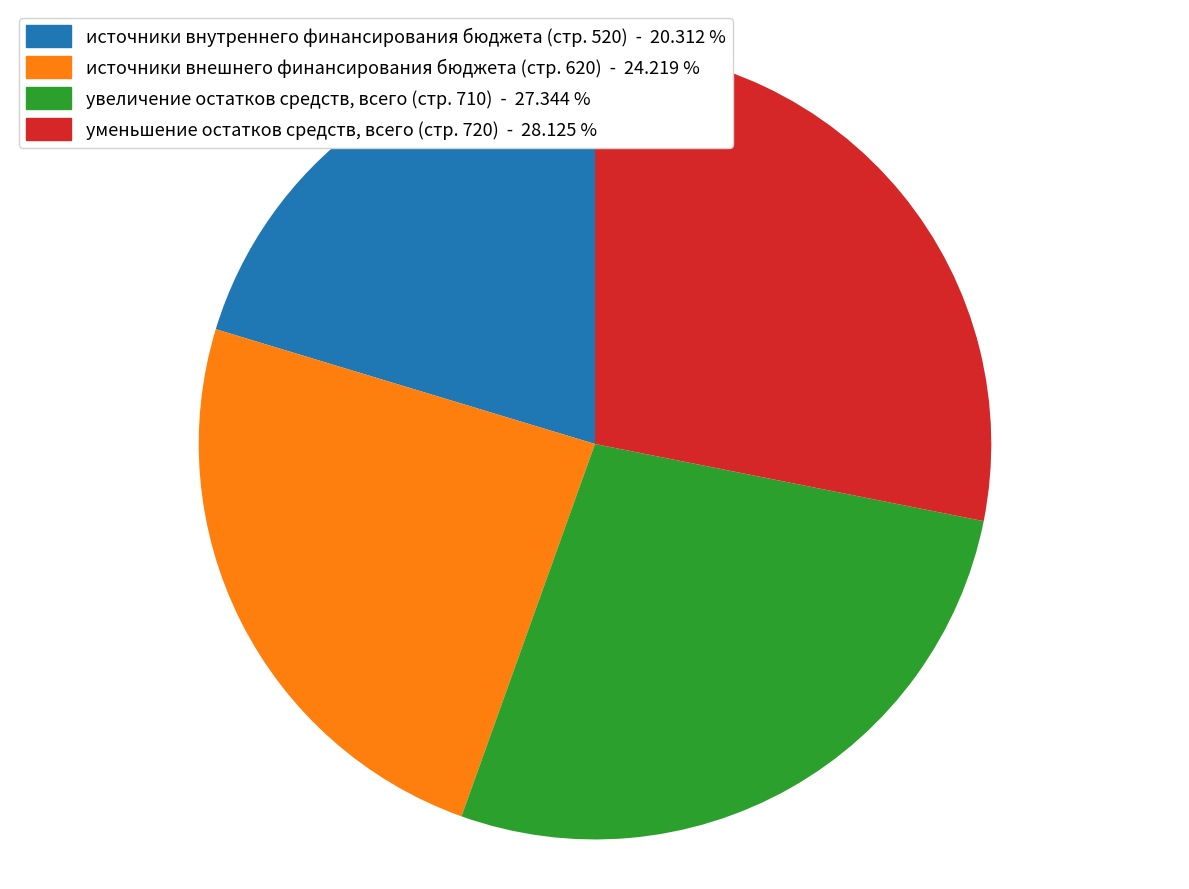

Does any single category account for the majority?

No